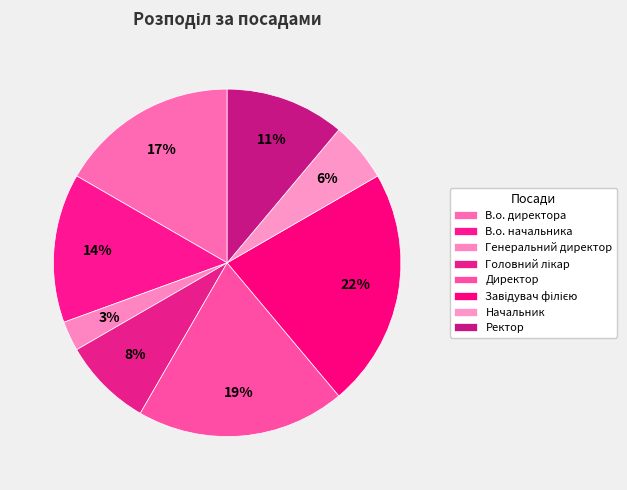

Count the number of slices in the pie.

8